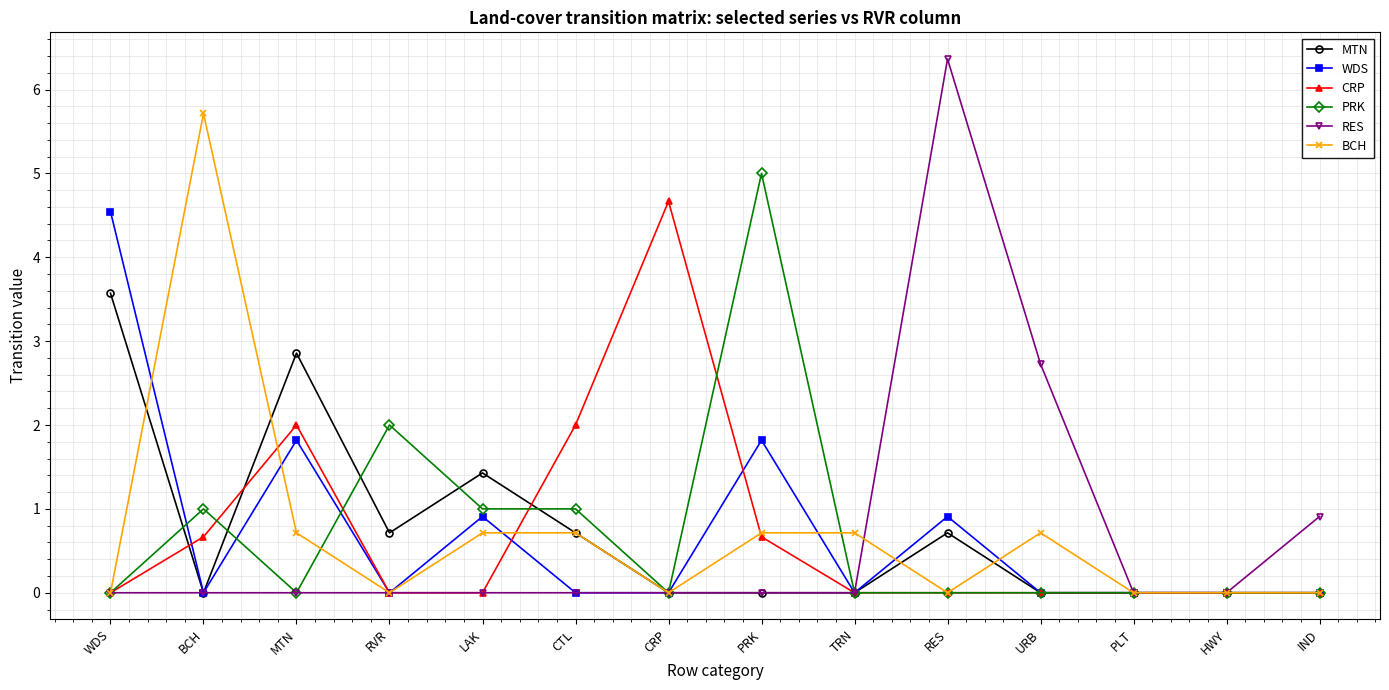

What is the sum of all PRK values?

10.0